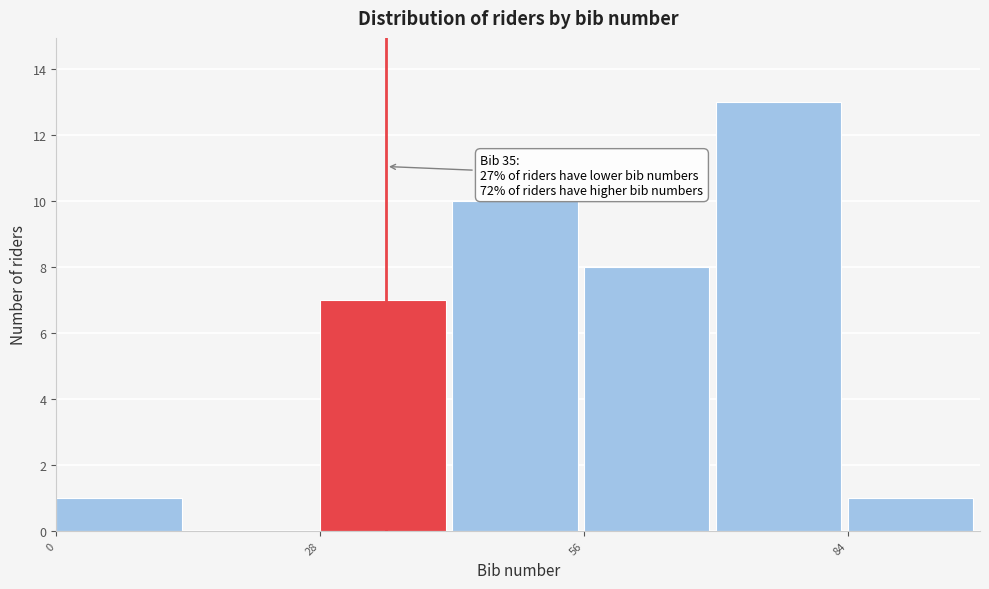

Read against the x-axis, roughly where is the centre of the tallest bar?

75